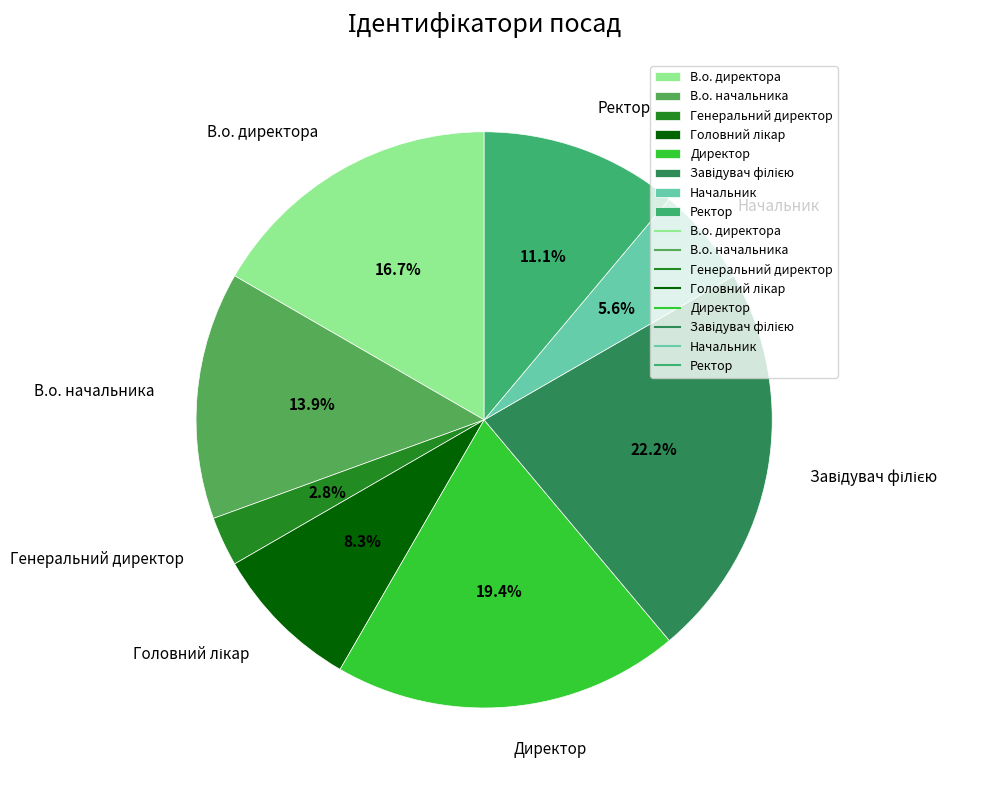

Do В.о. директора and Ректор together represent more than half of the pie?

No